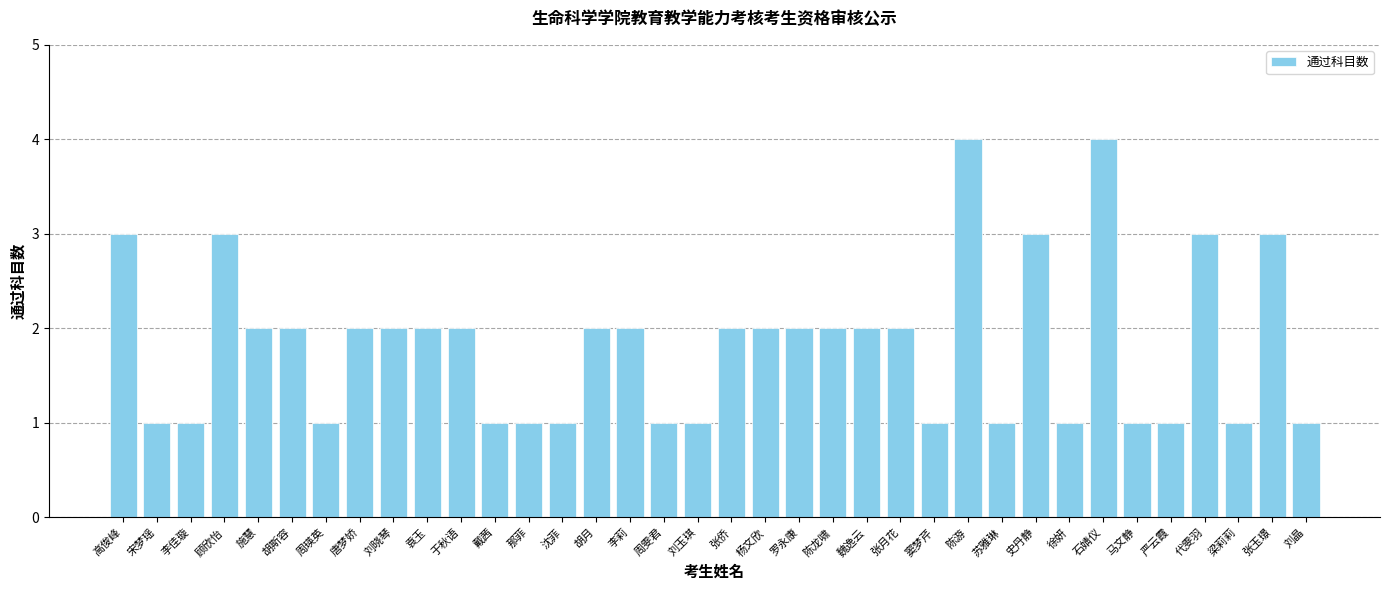

The value at 苏雅琳 is 1. True or false?

True